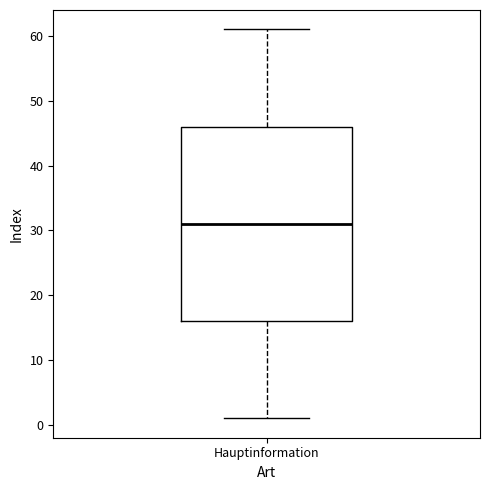

Read this box plot against the y-axis: the position of the median line, the range covered by the box, and the ends of both whiskers. The values are not printed on the chart, so give them approximately, as read against the axis.

median 31, box 16 to 46, whiskers 1 to 61